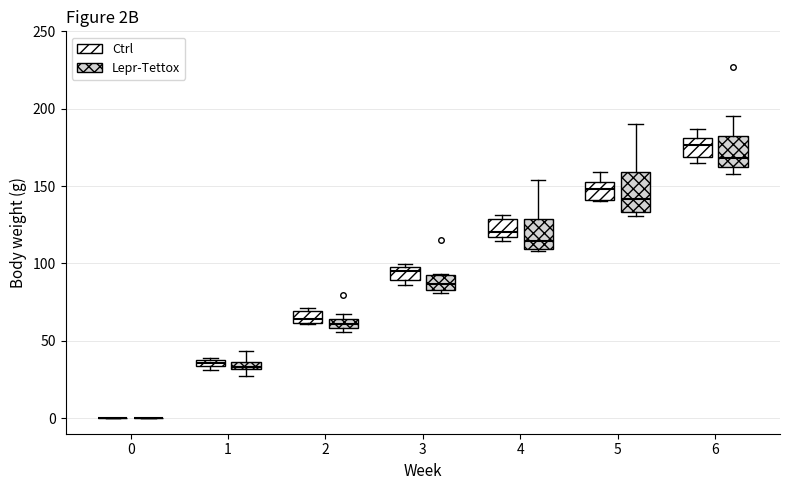

Where is the lower edge of the box for 3 (Lepr-Tettox) on the y-axis? The values are not printed on the chart, so give them approximately, as read against the axis.

85